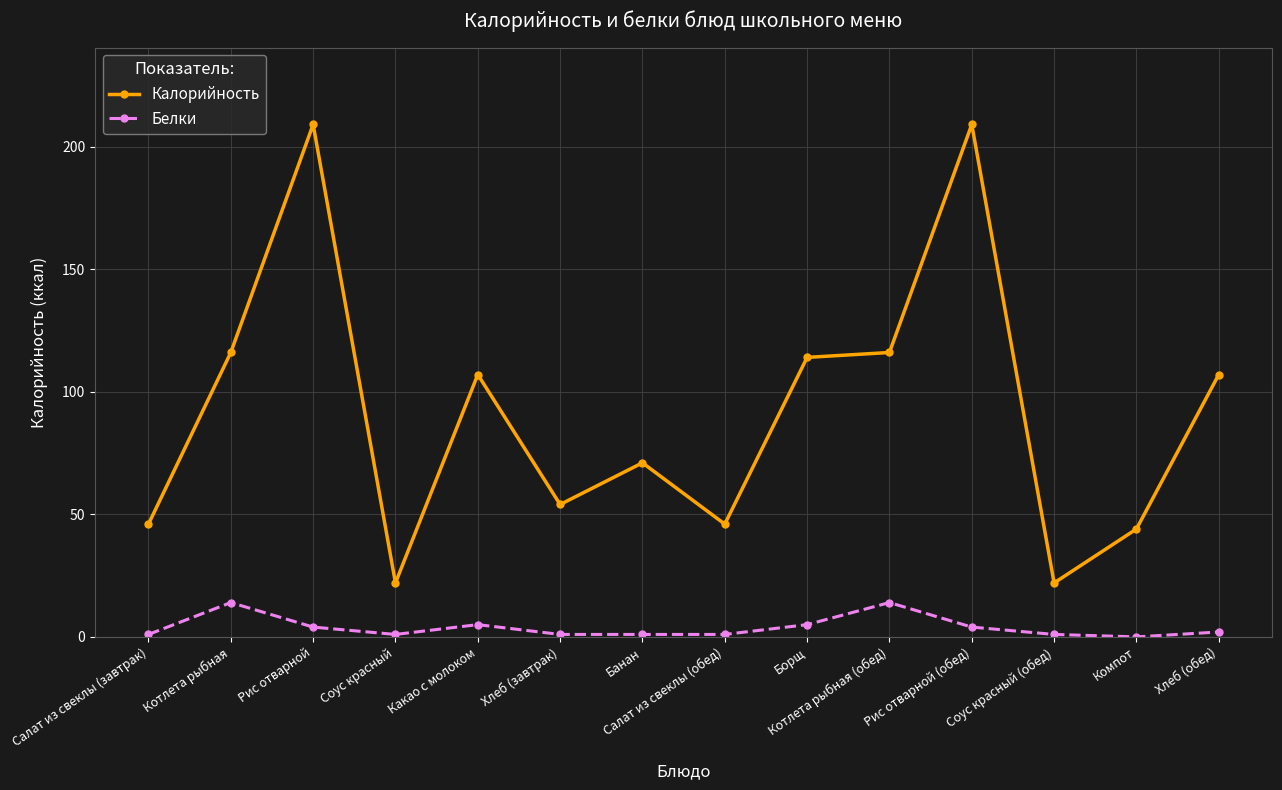

Reading left to right, what are all the values shown in this chart?

Калорийность: 46	116	209	22	107	54	71	46	114	116	209	22	44	107
Белки: 1	14	4	1	5	1	1	1	5	14	4	1	0	2